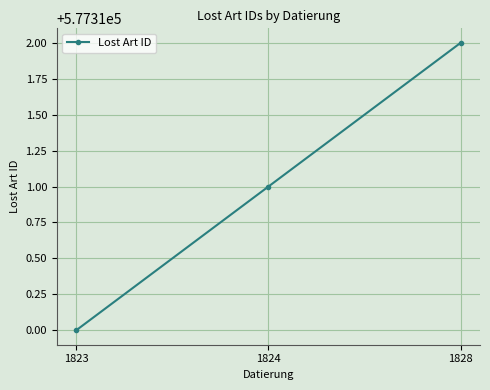

What is the change in value from 1824 to 1828?

+1